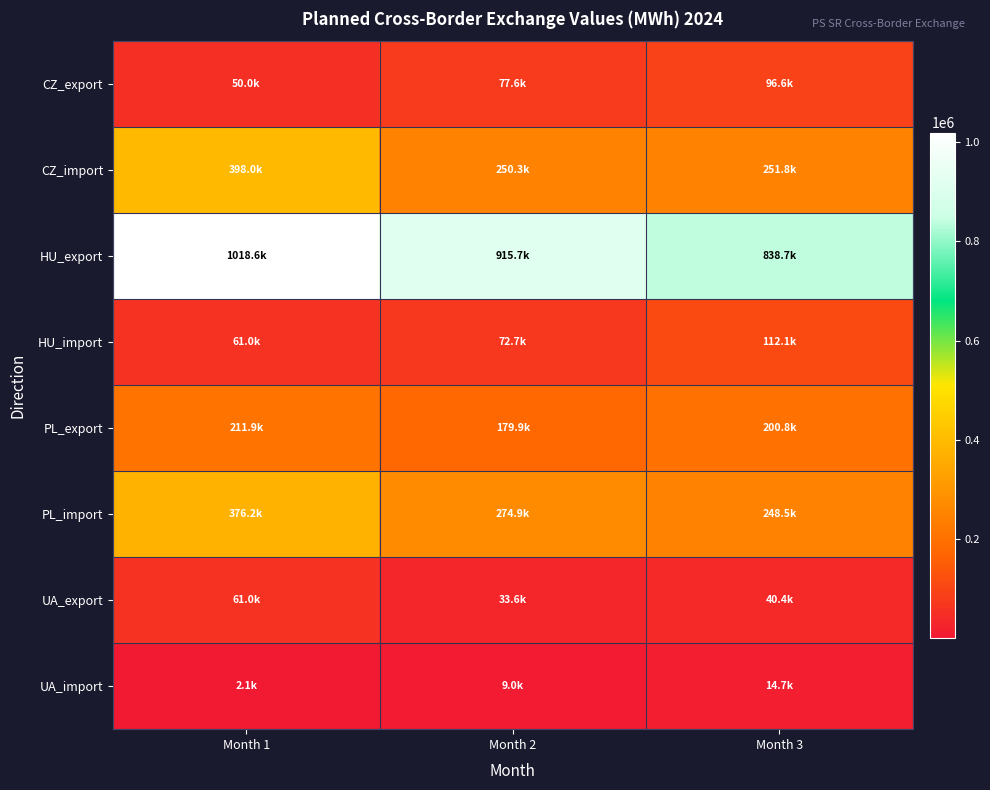

What is the spread (max minus min) of values at Month 3?

823996.5